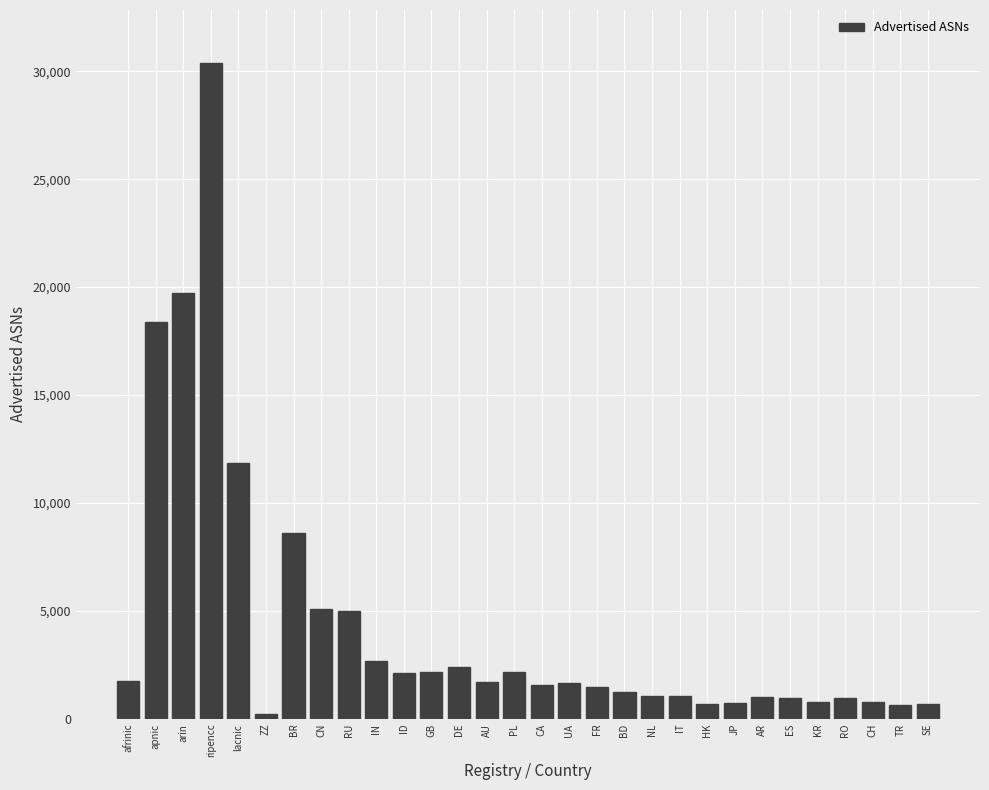

What is the label of the 8th bar from the right?

JP